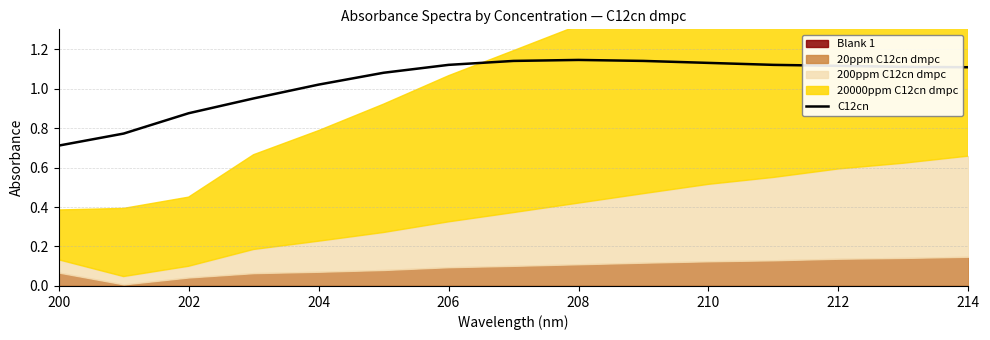

What is the lowest value of the C12cn series?

0.7